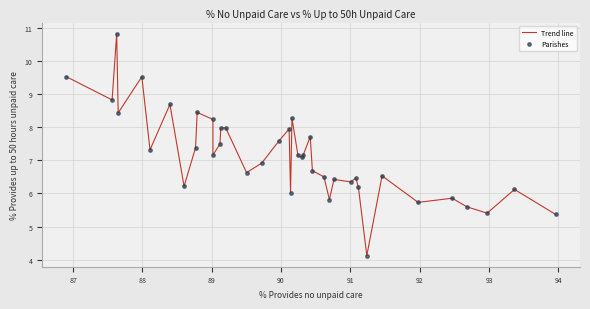

What is the greatest value displayed?

10.8